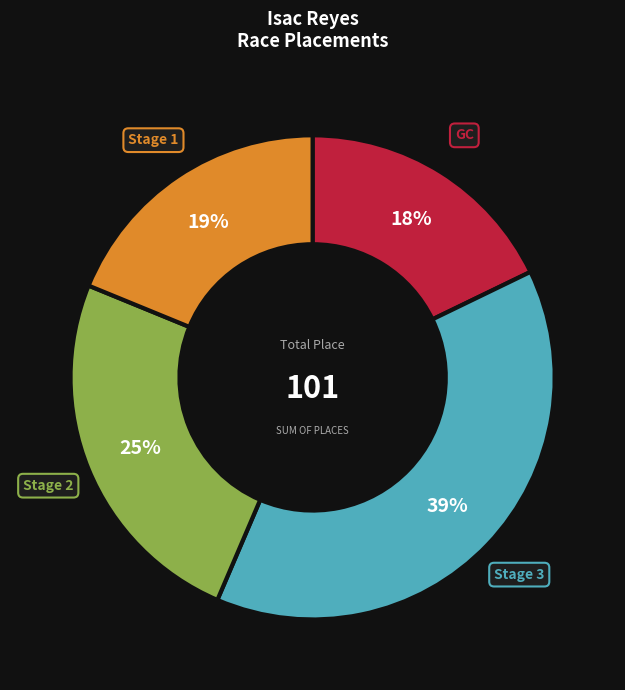

How many segments does this pie chart have?

4